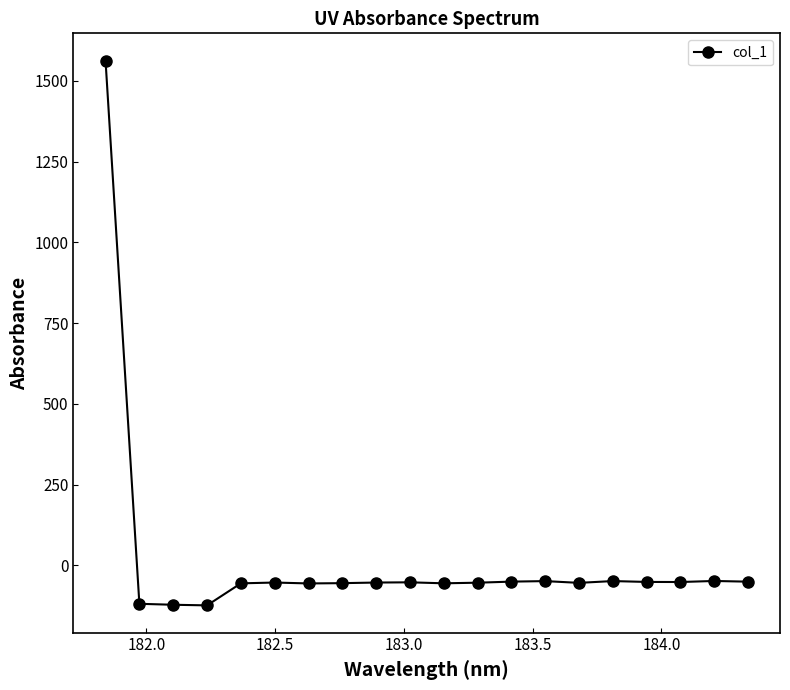

What is the smallest value displayed?

-123.7